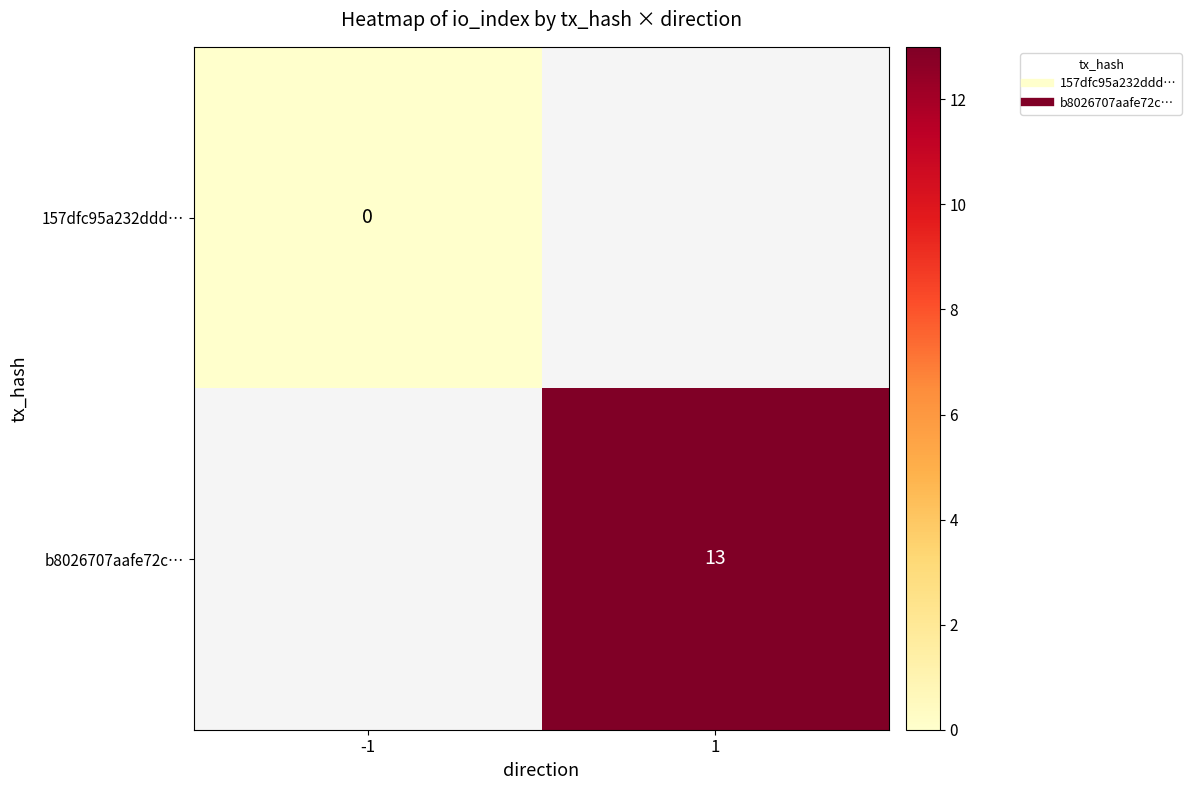

At which label does 157dfc95a232ddd… reach its peak?

-1